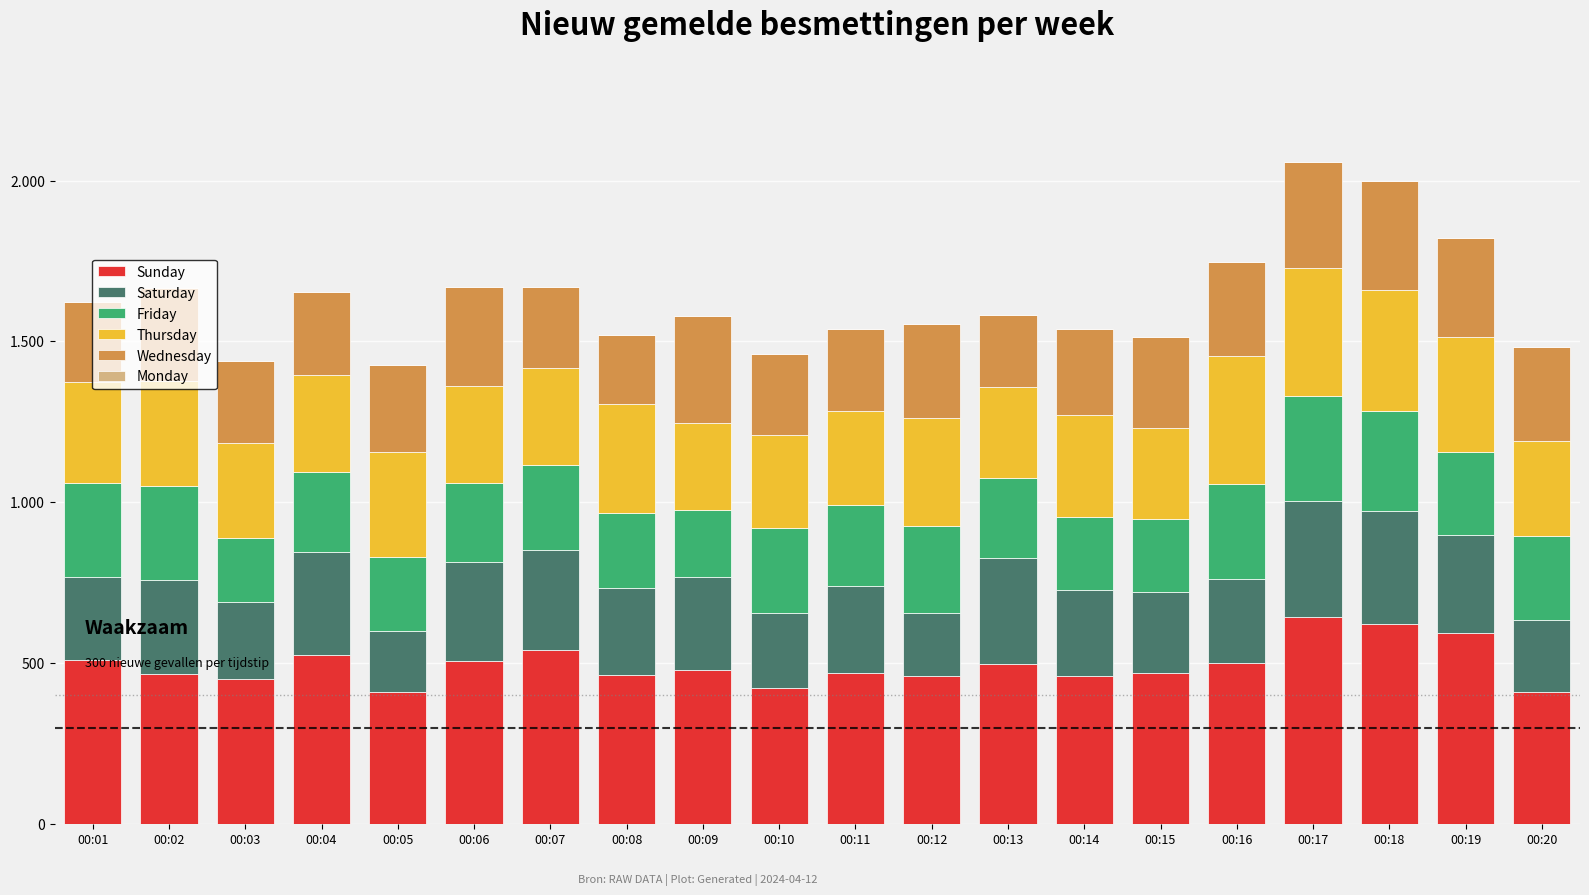

At which label is Saturday closest to 275?

00:08